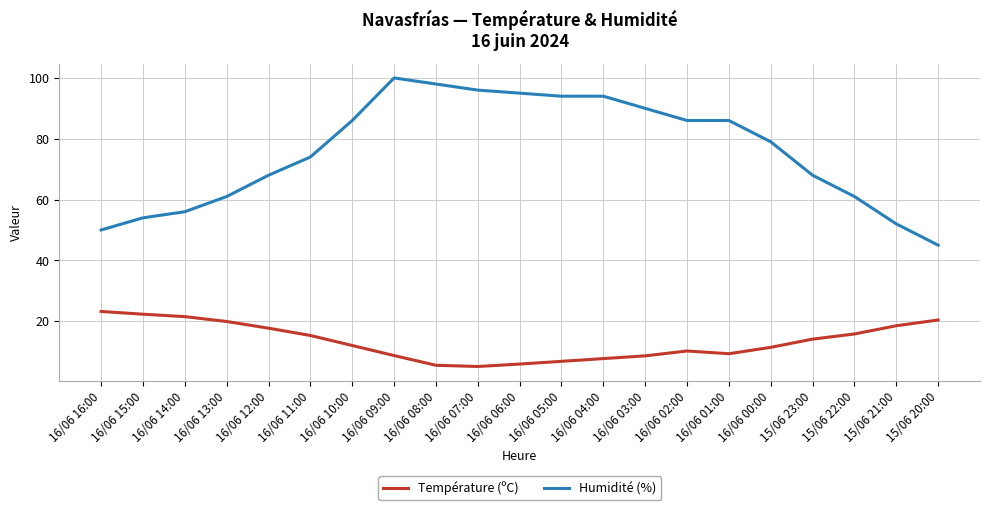

What is the greatest value displayed?

100.0